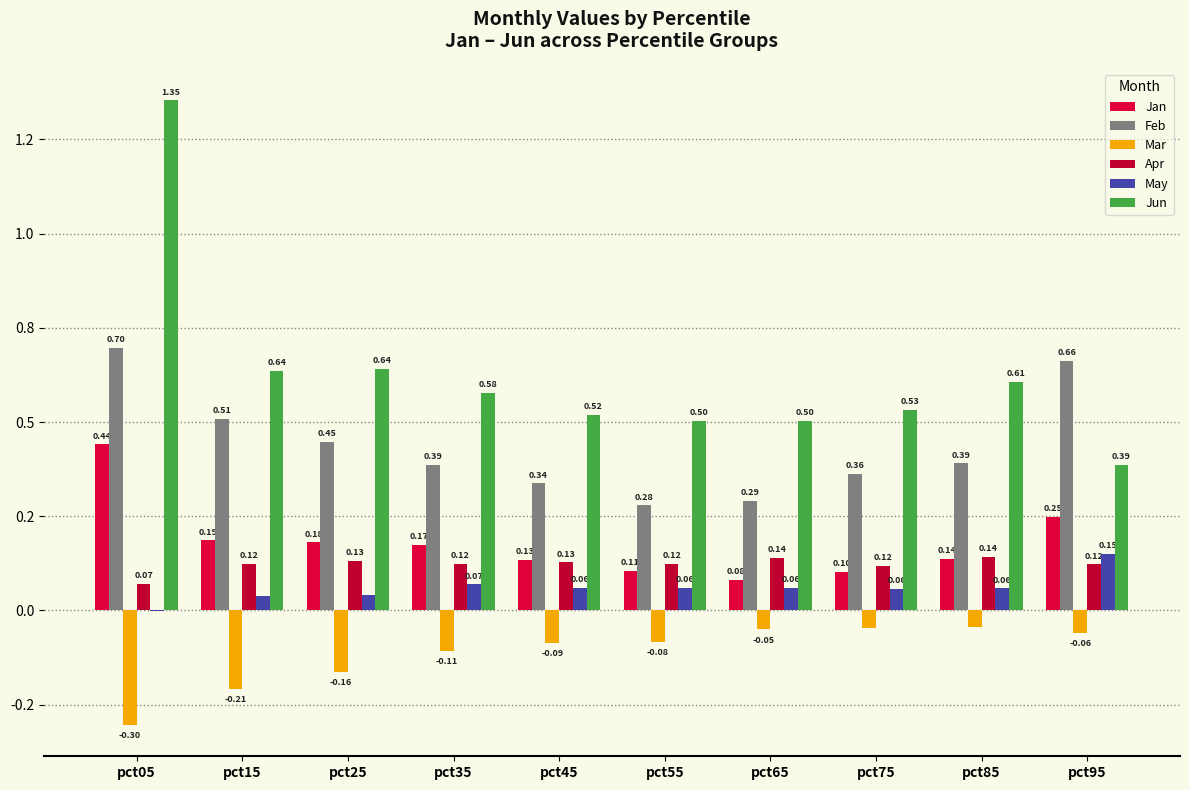

What is the maximum value shown in the chart?

1.4